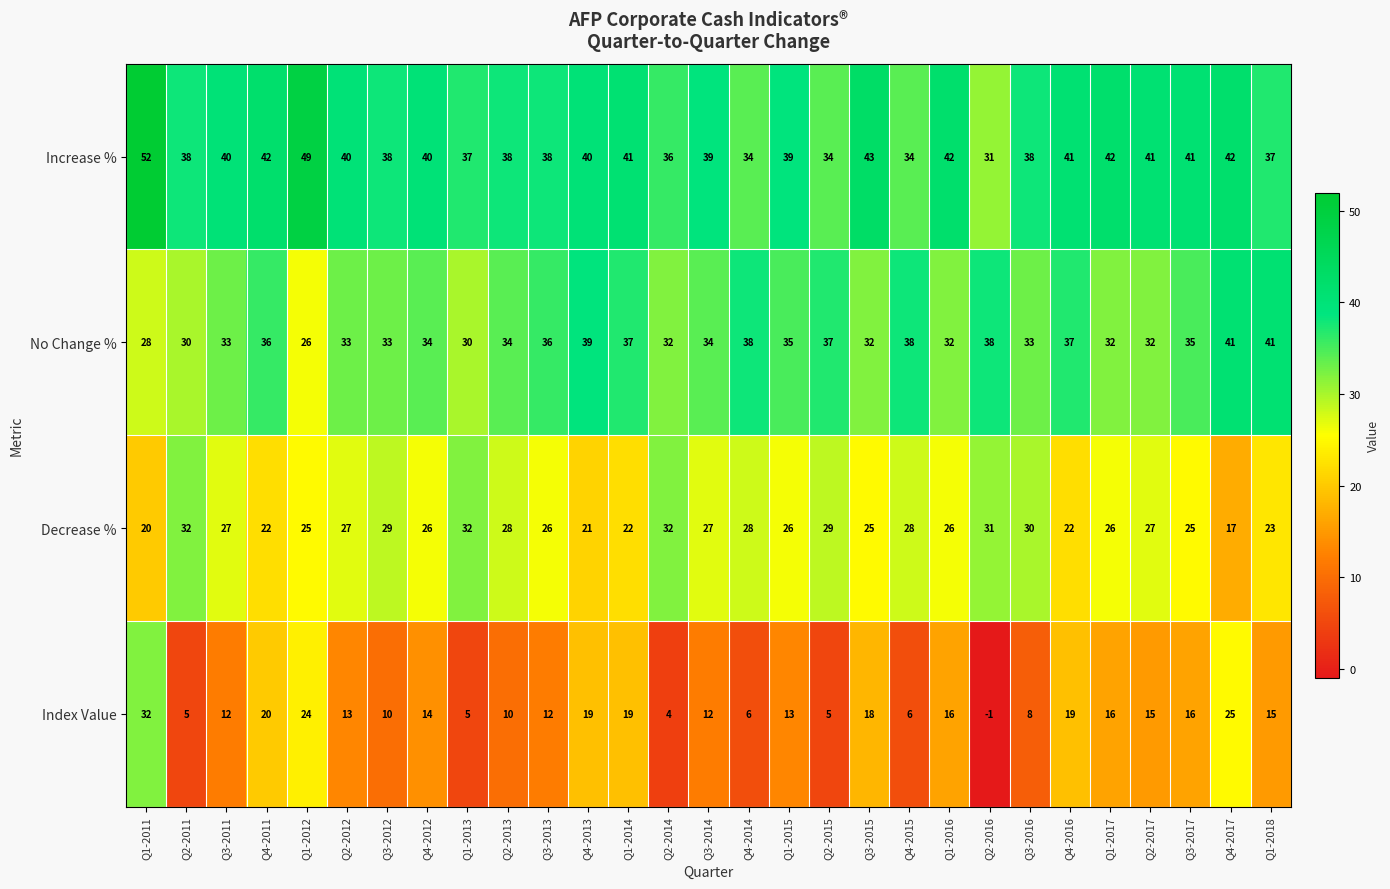

Where does the Decrease % series first go above 26?

Q2-2011